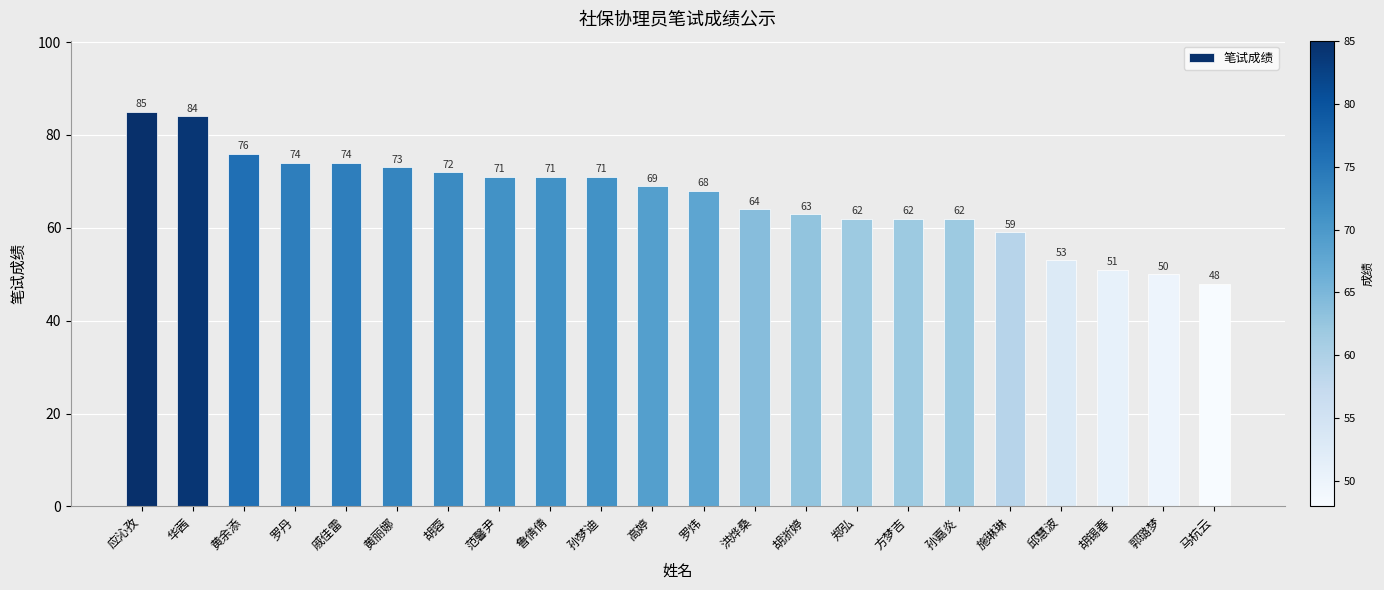

How many data points are less than 69?

11